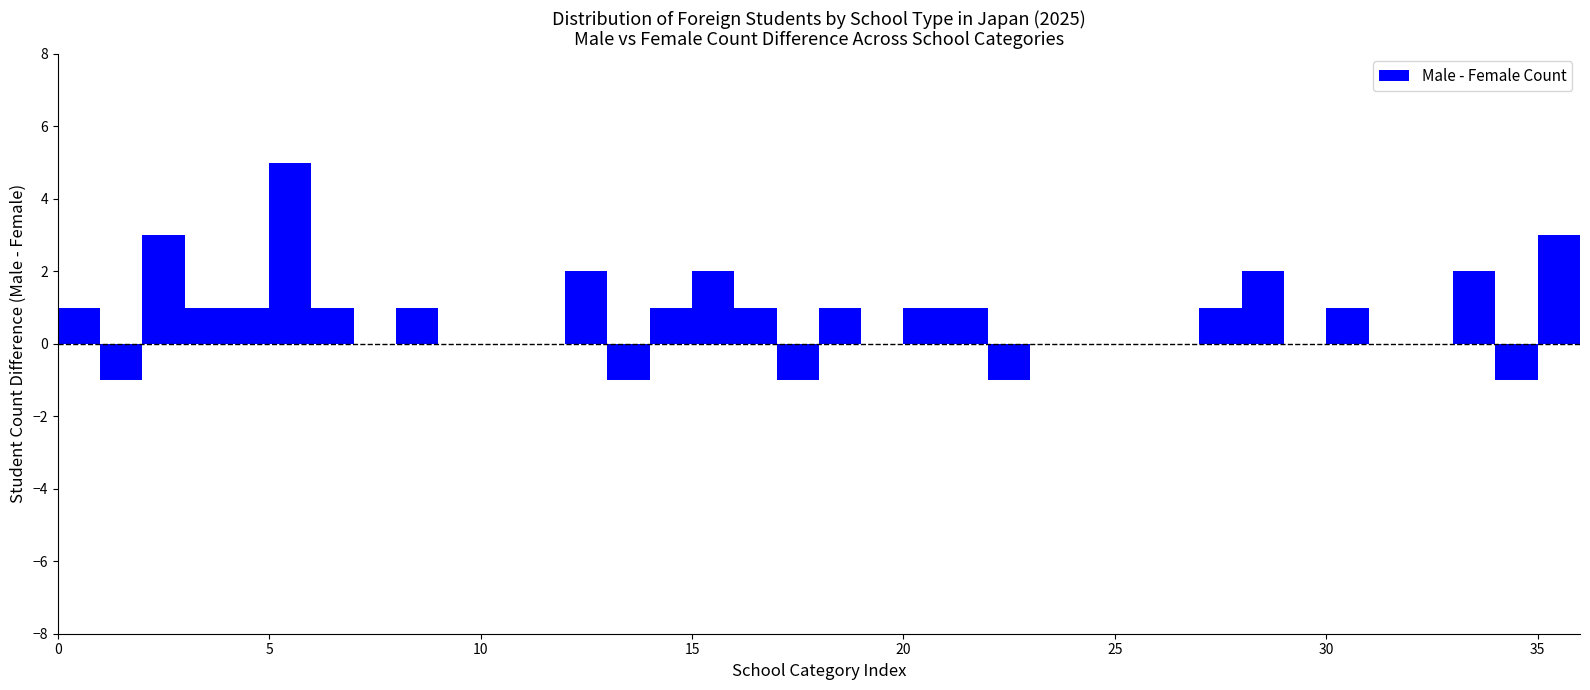

Around what value on the x-axis is the tallest bar? Give the approximate position of its centre, as read against the axis.

5.5